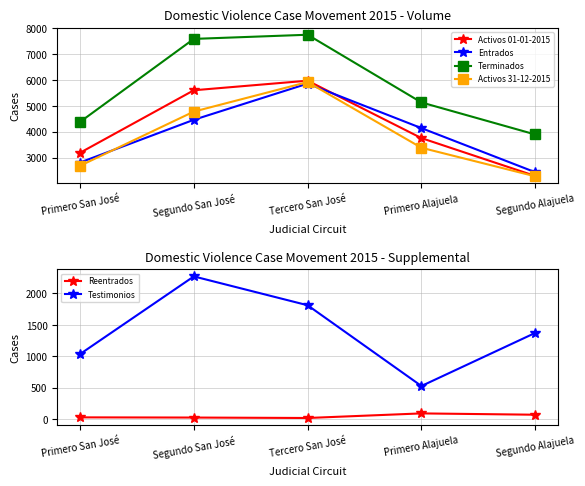

At which category does Reentrados reach its first local peak?

Primero Alajuela